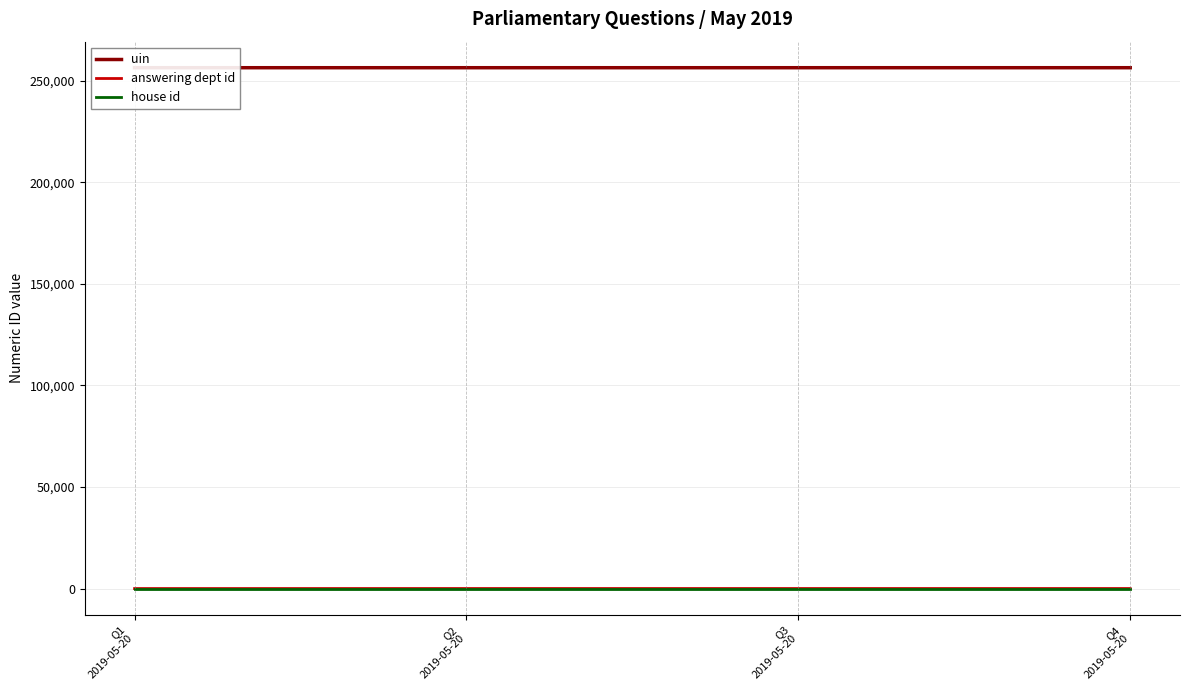

At which category is the sum across all series the highest?

Q4
2019-05-20